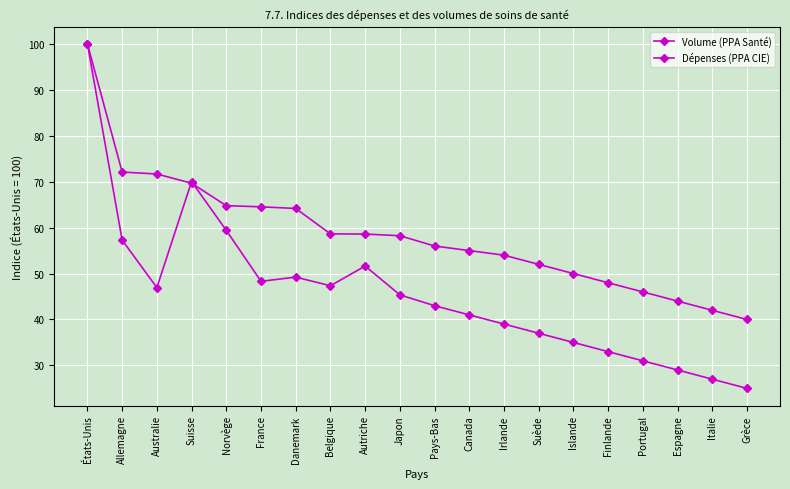

True or false: Volume (PPA Santé) has a value of 25.2 at Pays-Bas.

False